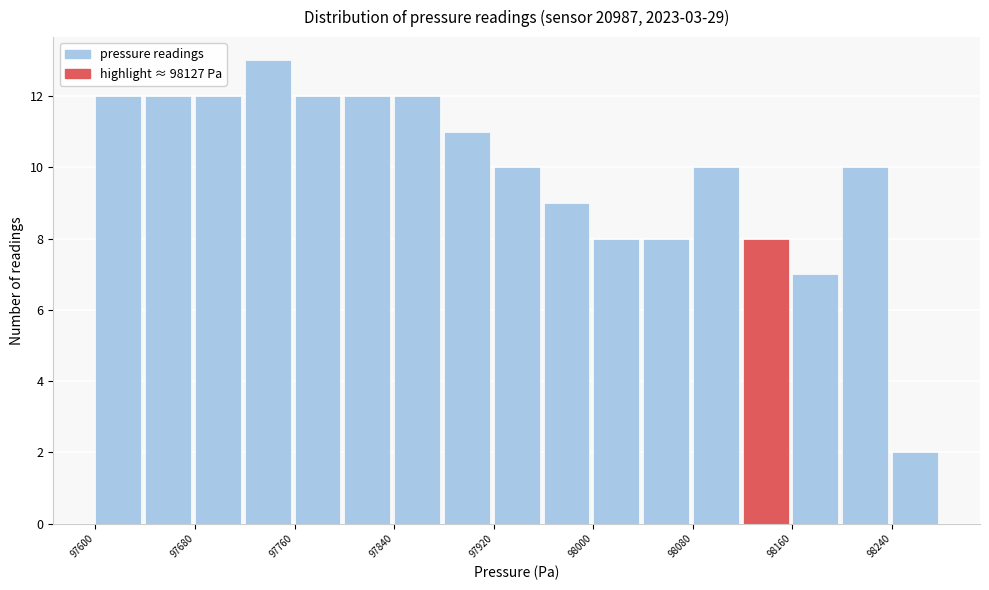

Reading left to right, transcribe this chart: for each bar, give the range it covers on the x-axis and its height. The values are not printed on the chart, so give them approximately, as read against the axis.

97600 to 97640: 12
97640 to 97680: 12
97680 to 97720: 12
97720 to 97760: 13
97760 to 97800: 12
97800 to 97840: 12
97840 to 97880: 12
97880 to 97920: 11
97920 to 97960: 10
97960 to 98000: 9
98000 to 98040: 8
98040 to 98080: 8
98080 to 98120: 10
98120 to 98160: 8
98160 to 98200: 7
98200 to 98240: 10
98240 to 98280: 2